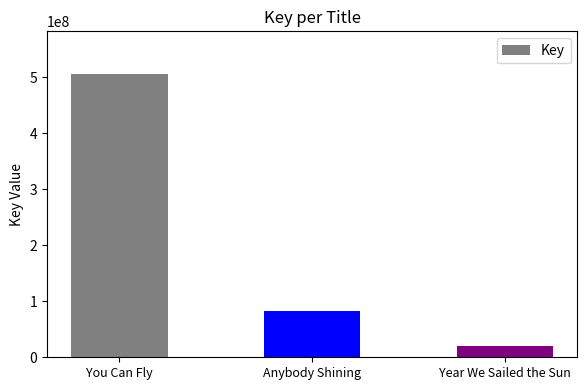

What is the difference between the values at Year We Sailed the Sun and You Can Fly?

486845605